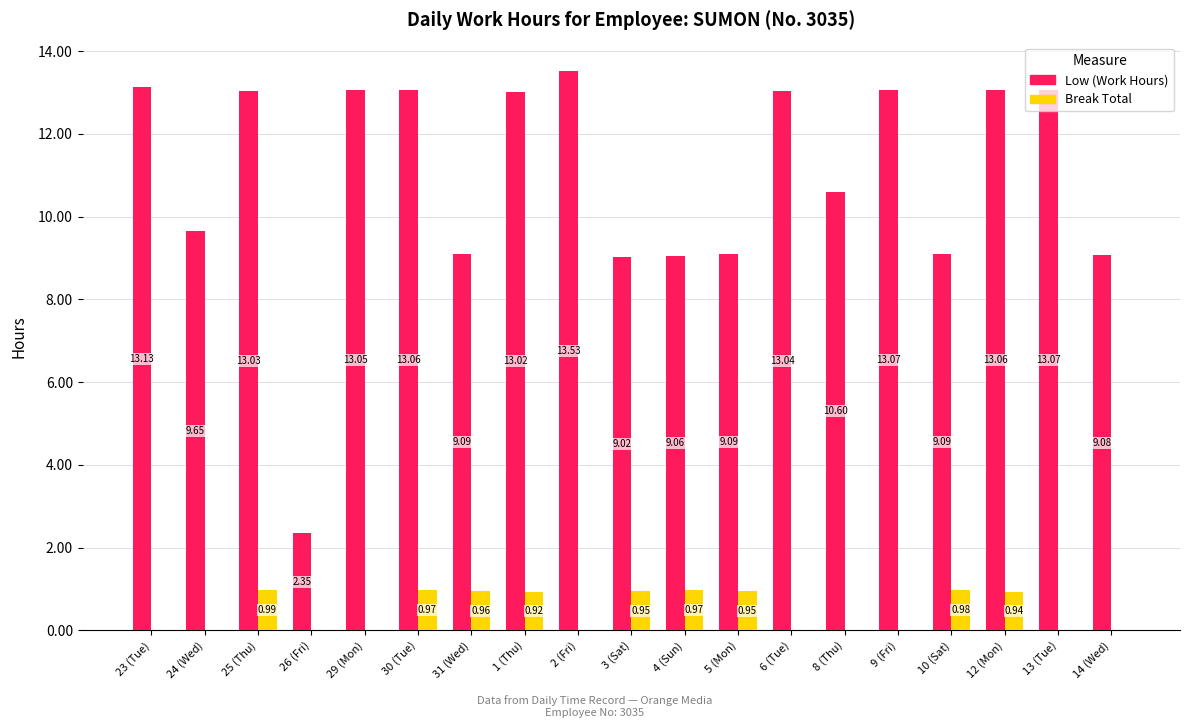

What is the sum of all Low (Work Hours) values?

208.1